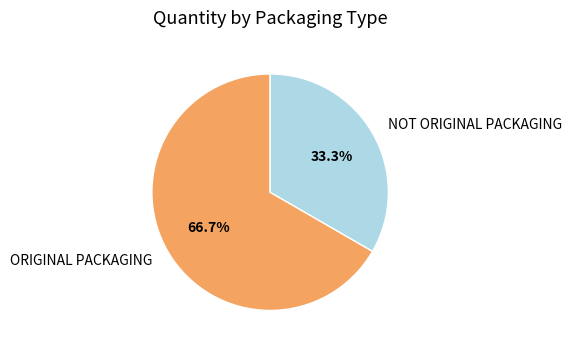

Count the number of slices in the pie.

2